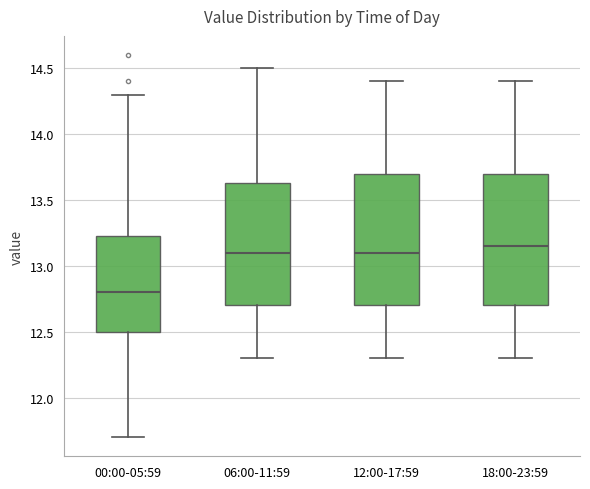

Reading left to right, read every box against the y-axis: the position of its median line, the range the box covers, and the ends of its whiskers. The values are not printed on the chart, so give them approximately, as read against the axis.

00:00-05:59: median 12.80, box 12.50 to 13.25, whiskers 11.70 to 14.30
06:00-11:59: median 13.10, box 12.70 to 13.65, whiskers 12.30 to 14.50
12:00-17:59: median 13.10, box 12.70 to 13.70, whiskers 12.30 to 14.40
18:00-23:59: median 13.15, box 12.70 to 13.70, whiskers 12.30 to 14.40